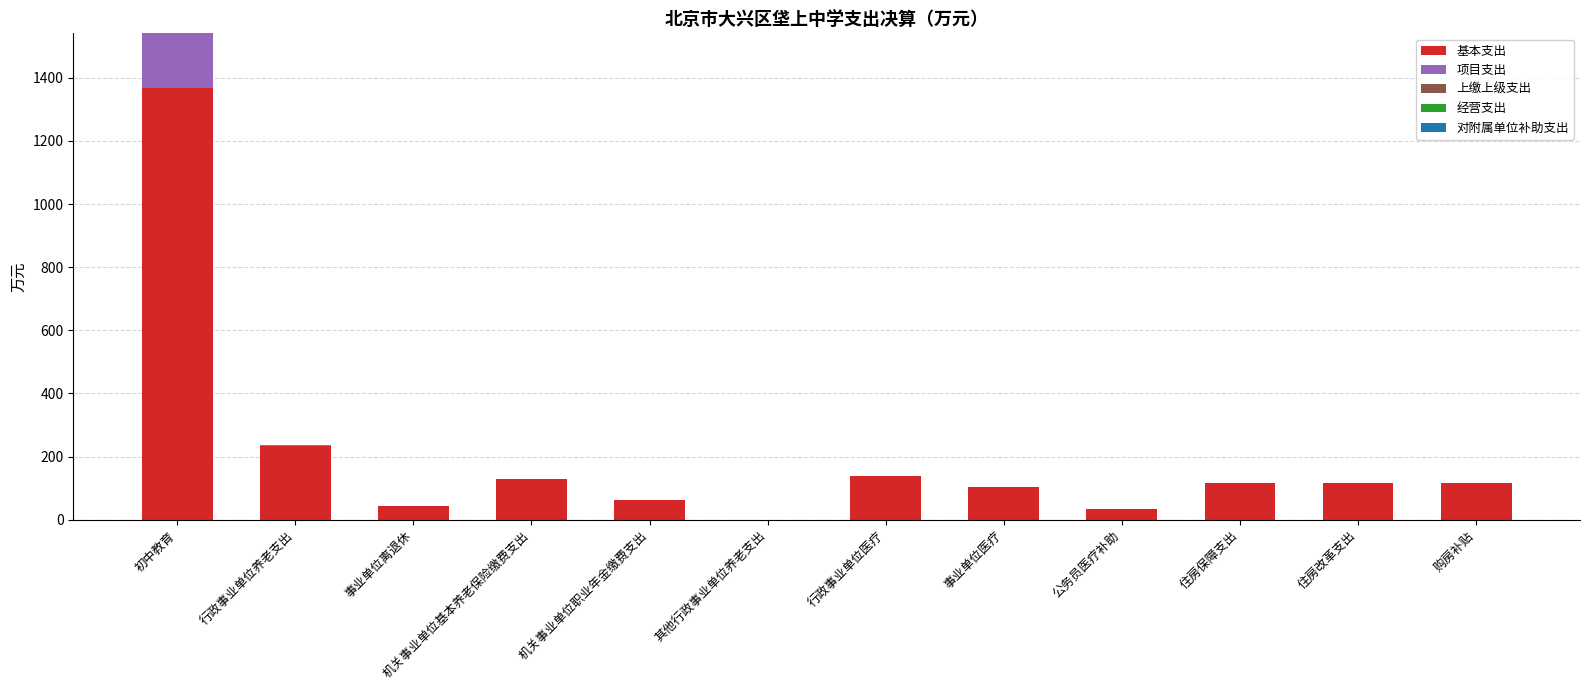

At which category is the sum across all series the highest?

初中教育